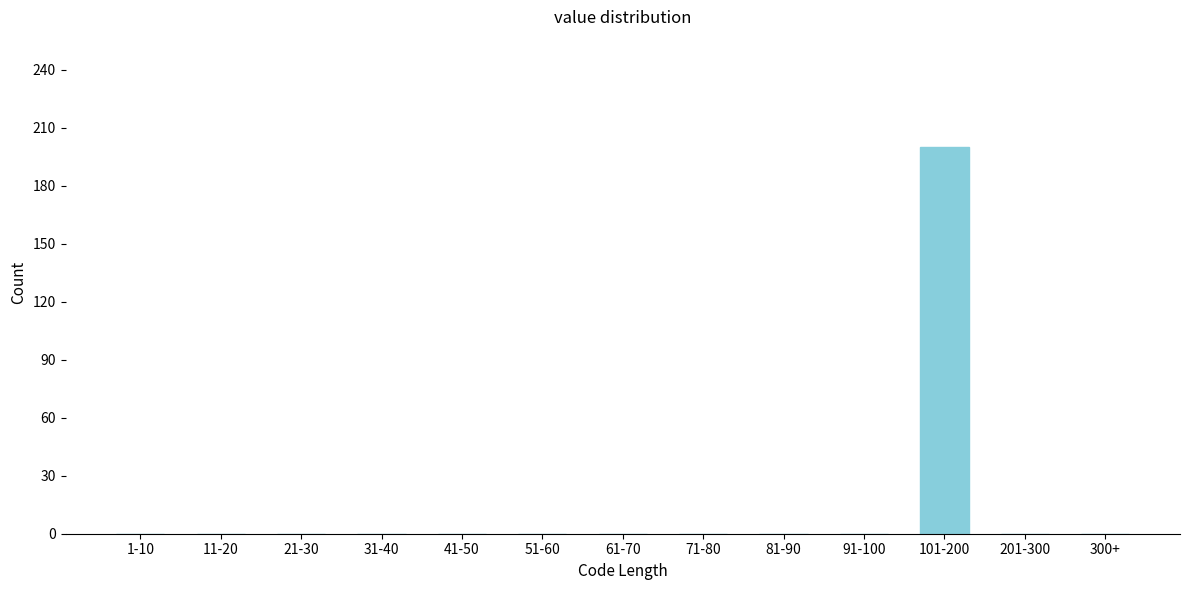

Reading left to right, what are all the values shown in this chart?

1-10=0	11-20=0	21-30=0	31-40=0	41-50=0	51-60=0	61-70=0	71-80=0	81-90=0	91-100=0	101-200=200	201-300=0	300+=0